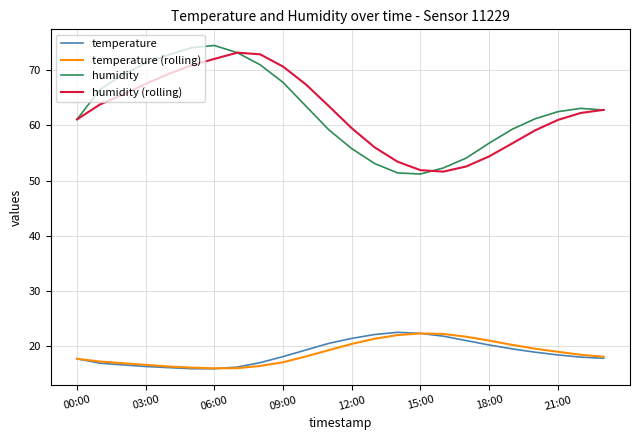

True or false: temperature and humidity intersect in this chart.

False